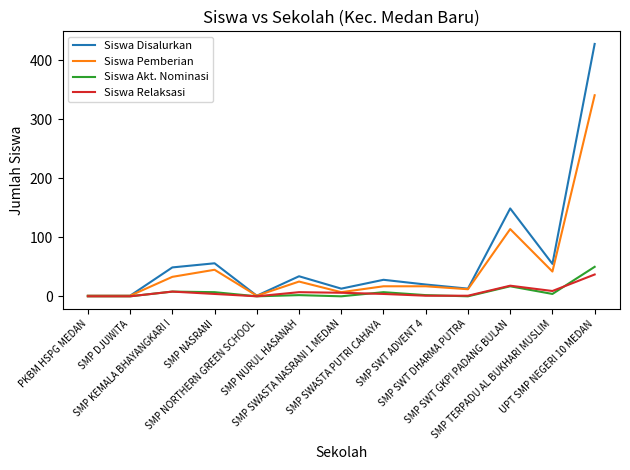

Does the chart display data point markers on the line(s)?

No